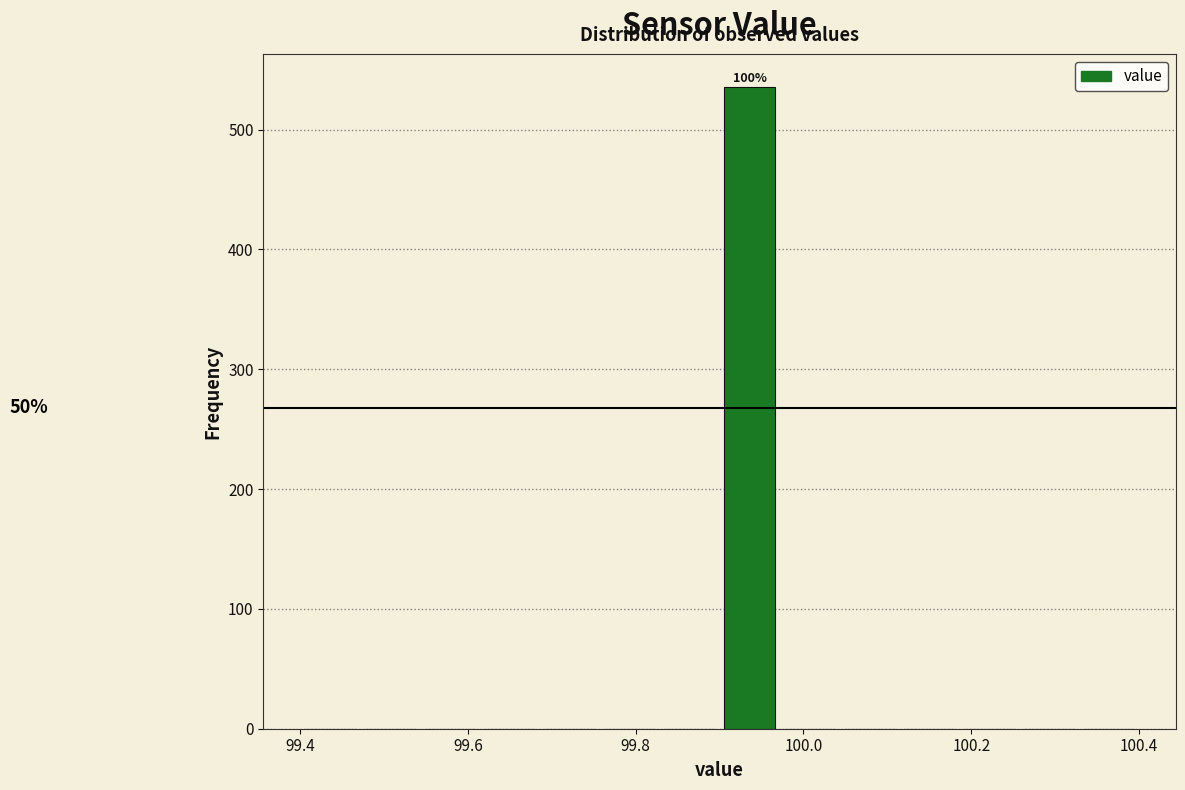

Read against the x-axis, roughly where is the centre of the tallest bar?

99.94